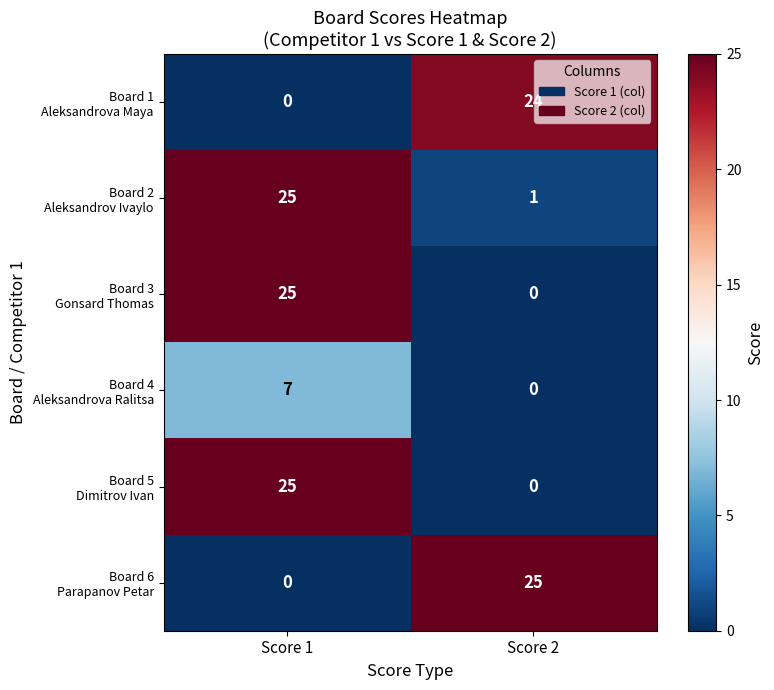

What is the difference between the highest and lowest values at Score 2?

25